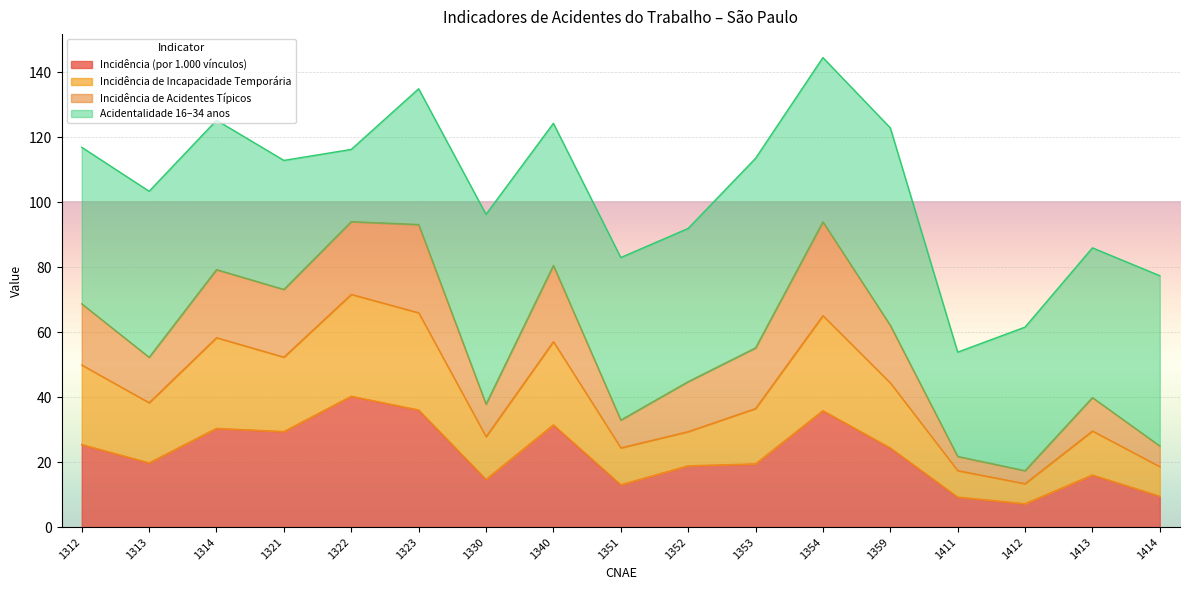

The value of Incidência (por 1.000 vínculos) at 1414 is 4.7. True or false?

False